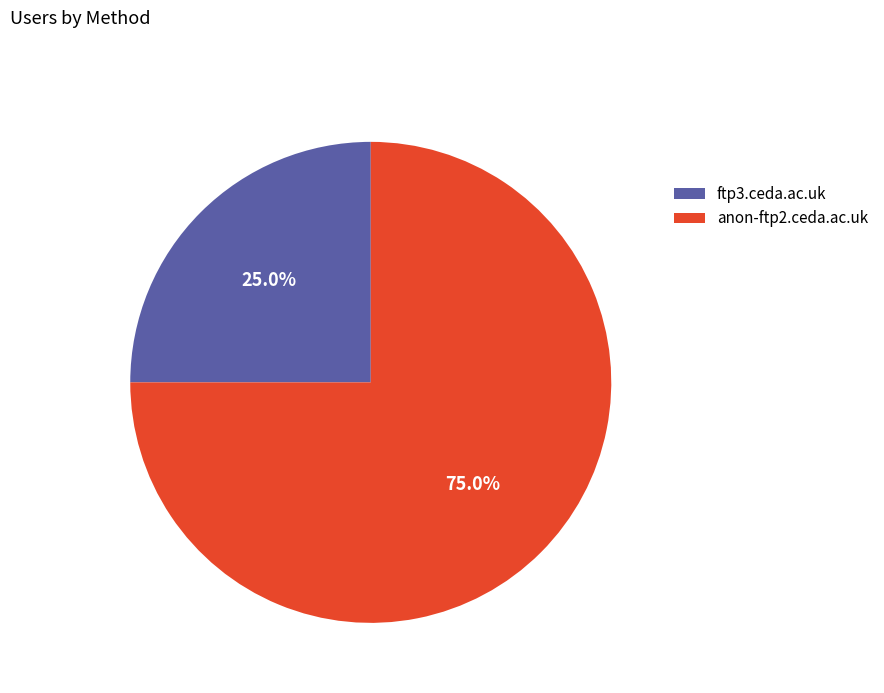

Rank the categories by value from highest to lowest.

anon-ftp2.ceda.ac.uk, ftp3.ceda.ac.uk